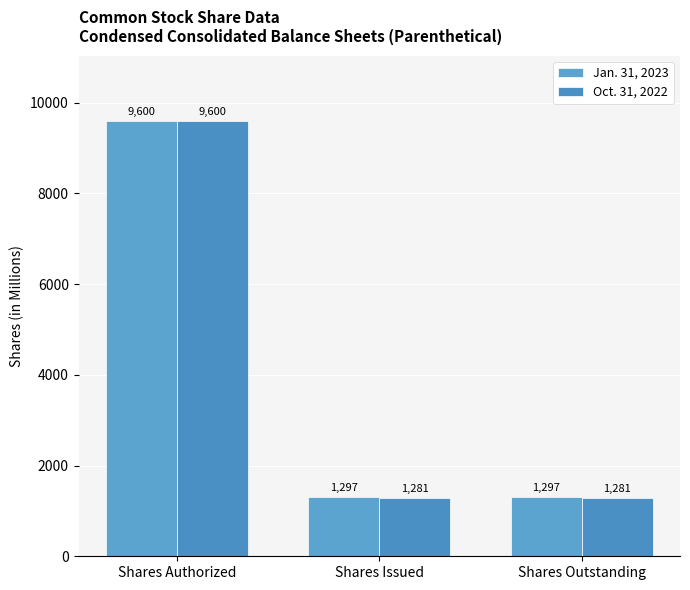

Rank the series by their maximum value, from lowest to highest.

Jan. 31, 2023, Oct. 31, 2022